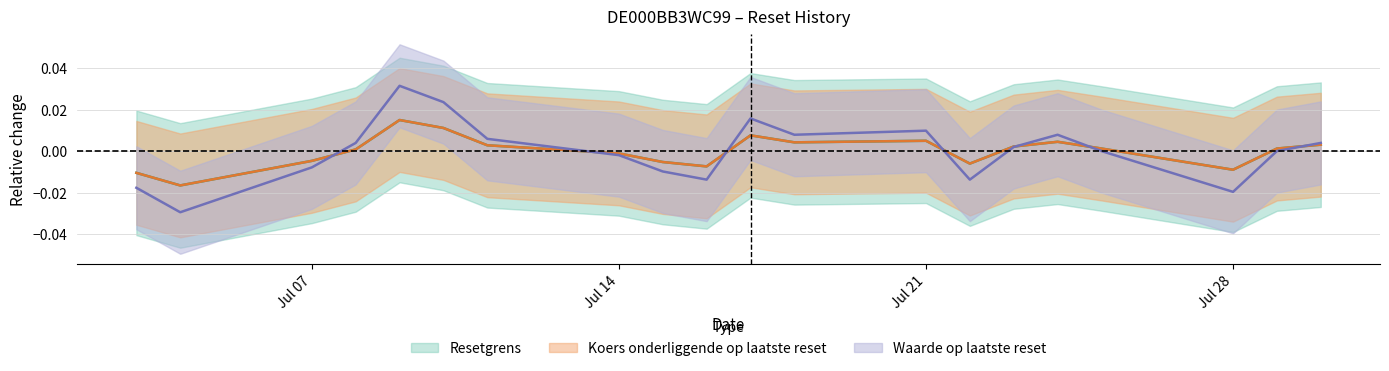

Rank the series by their average value, from highest to lowest.

Waarde op laatste reset, Resetgrens, Koers onderliggende op laatste reset